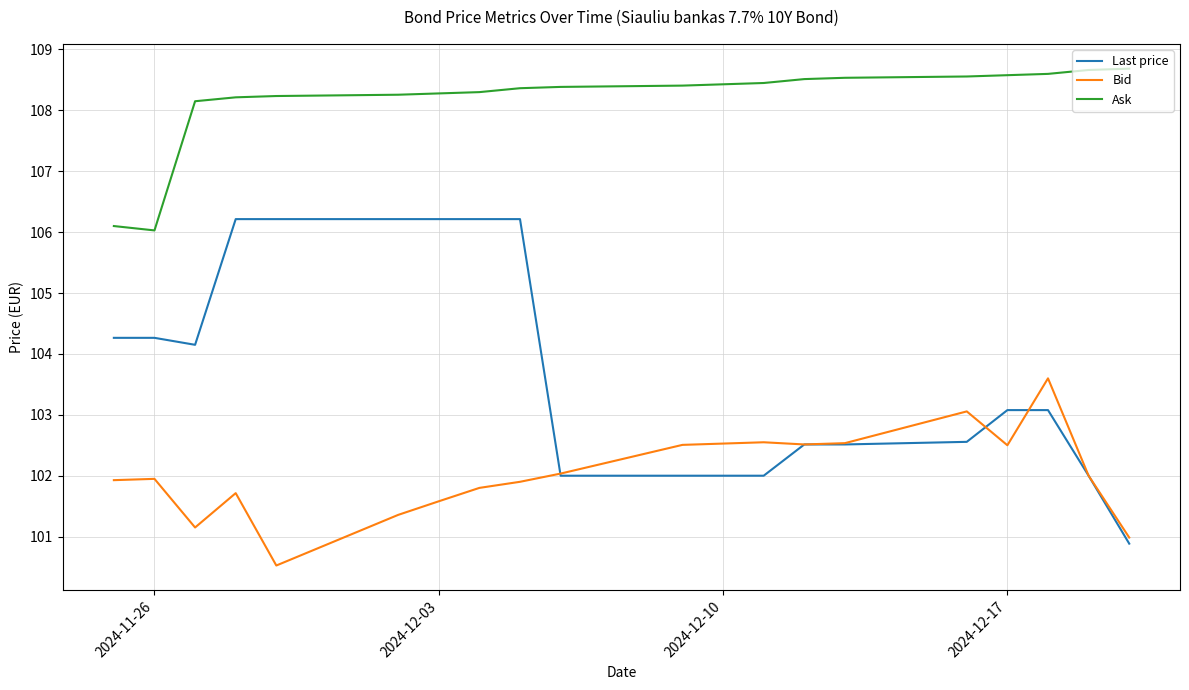

What is the minimum value shown in the chart?

100.5